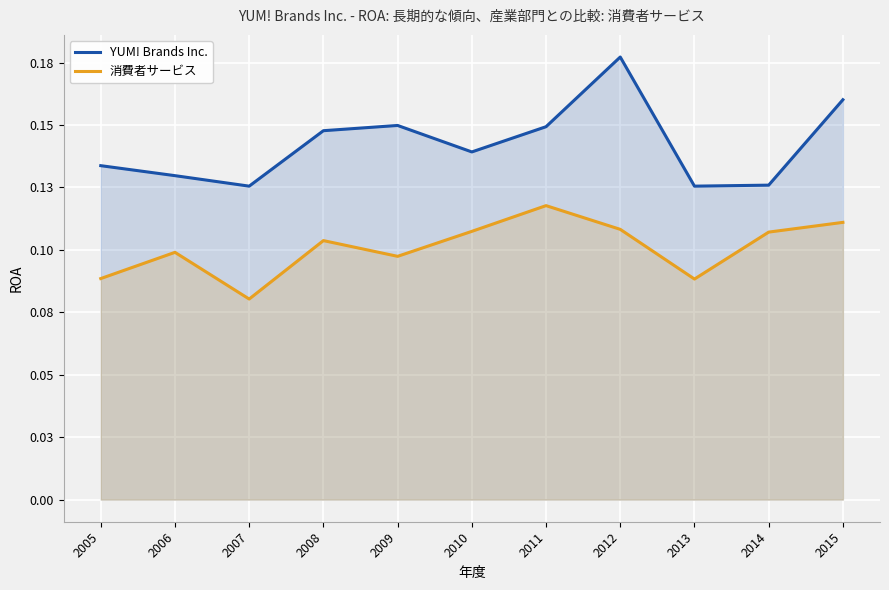

True or false: YUM! Brands Inc. and 消費者サービス intersect in this chart.

False